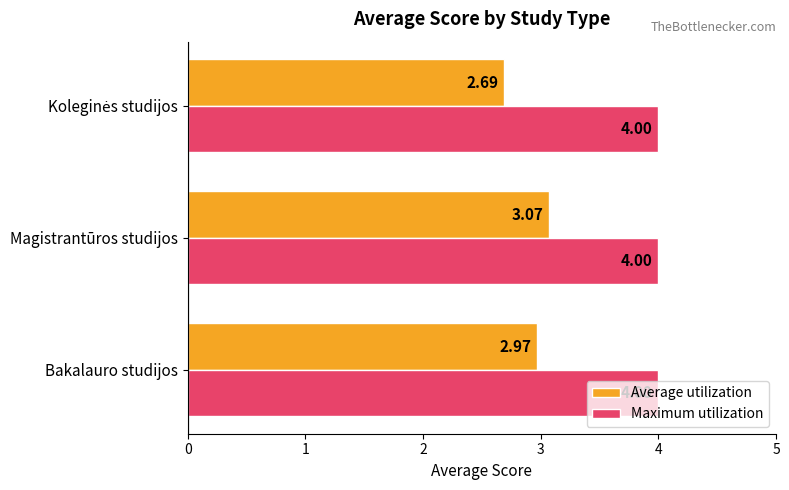

Rank the series by their average value, from highest to lowest.

Maximum utilization, Average utilization